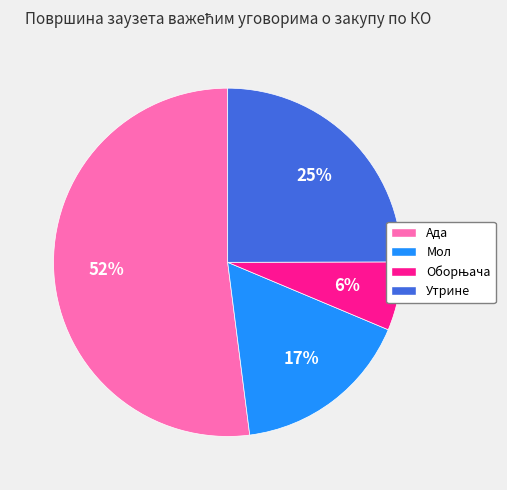

Approximately how many times larger is the value at Ада compared to Утрине?

2.1